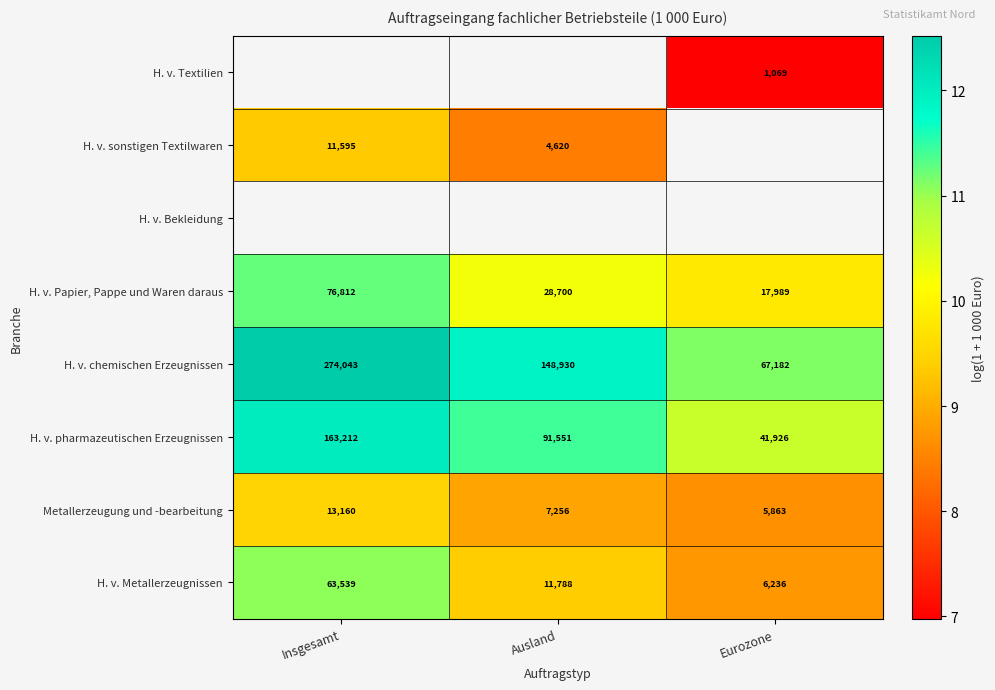

Where is H. v. chemischen Erzeugnissen nearest to the value 170612?

Ausland